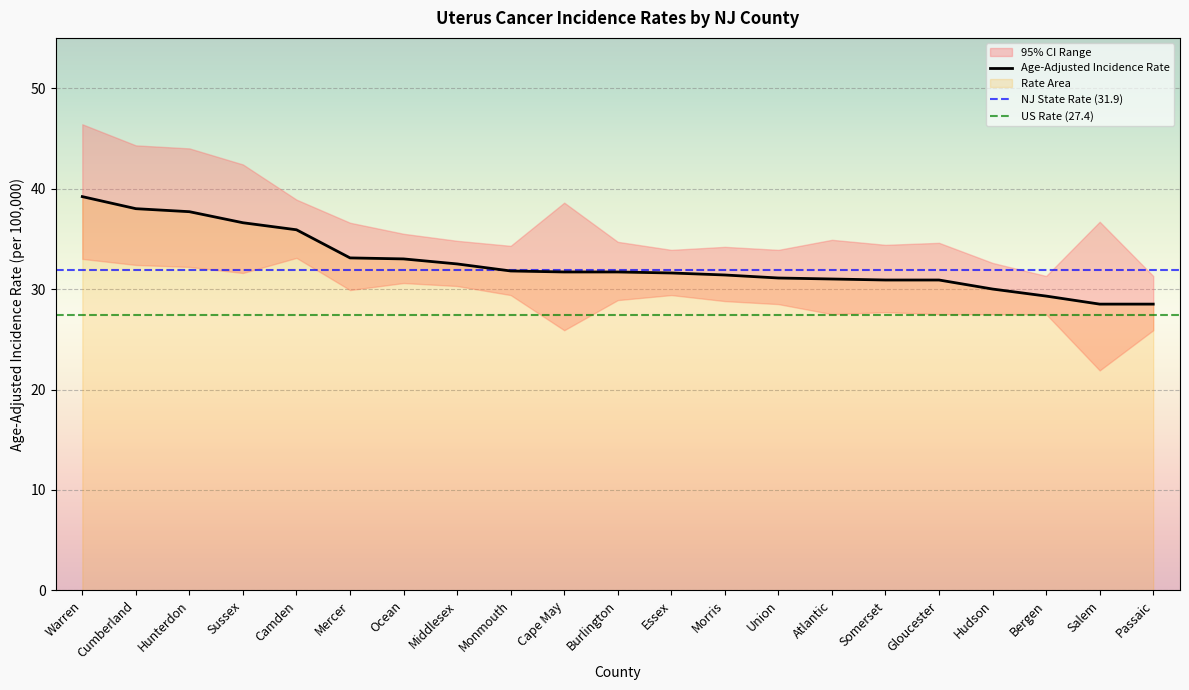

Which category has the highest value across all series?

Warren